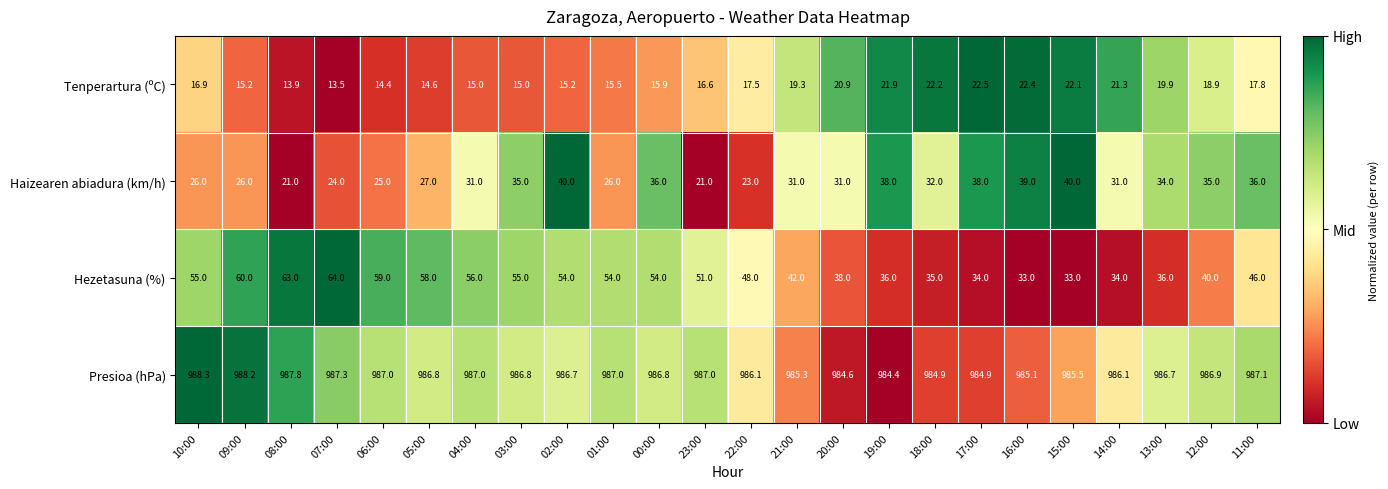

What is the minimum value shown in the chart?

13.5